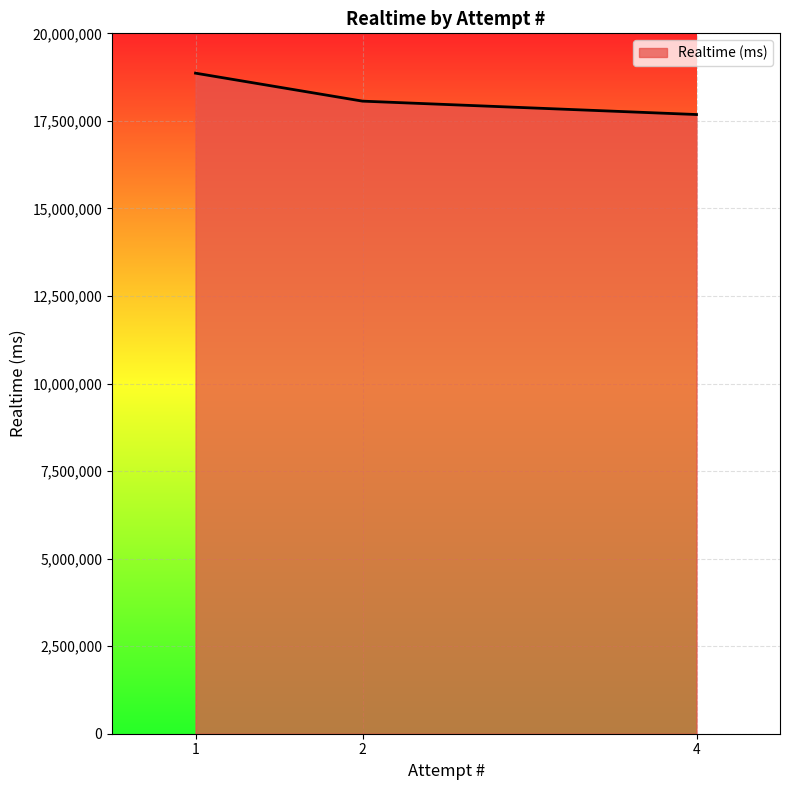

What is the difference between the second highest and minimum values?

382326